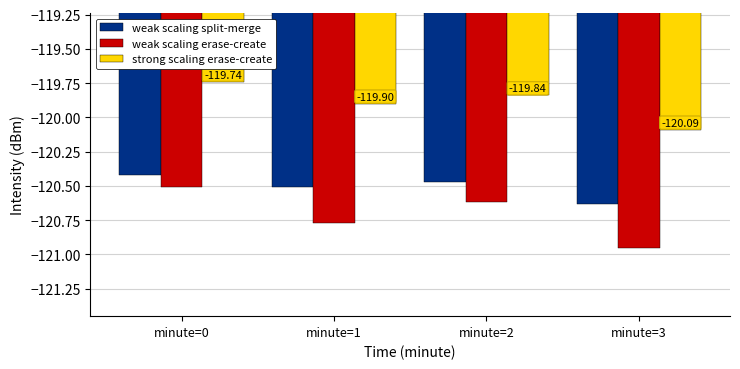

Rank the series by their maximum value, from highest to lowest.

strong scaling erase-create, weak scaling split-merge, weak scaling erase-create